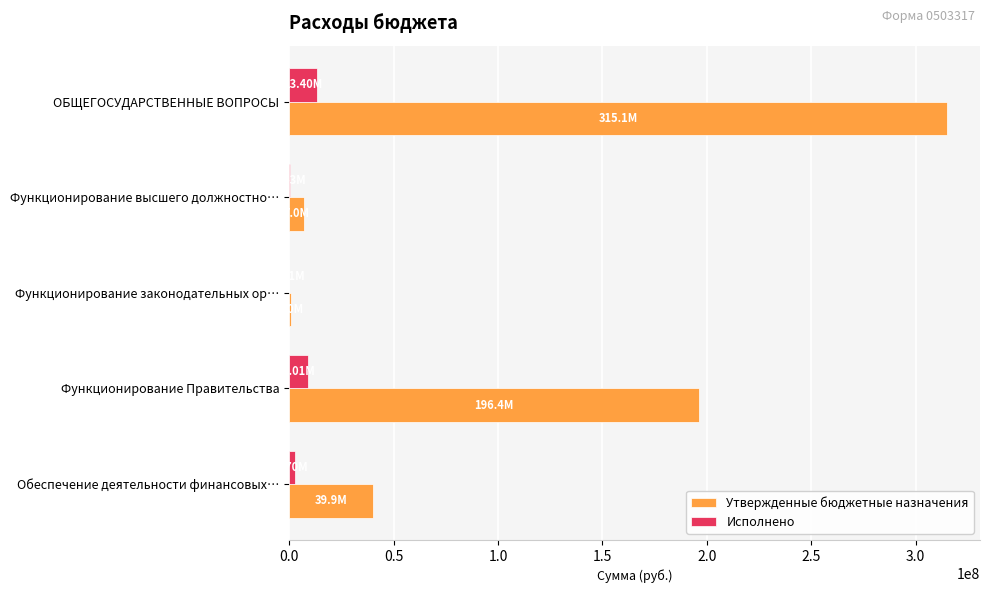

Which series changed the most between ОБЩЕГОСУДАРСТВЕННЫЕ ВОПРОСЫ and Функционирование законодательных ор…?

Утвержденные бюджетные назначения